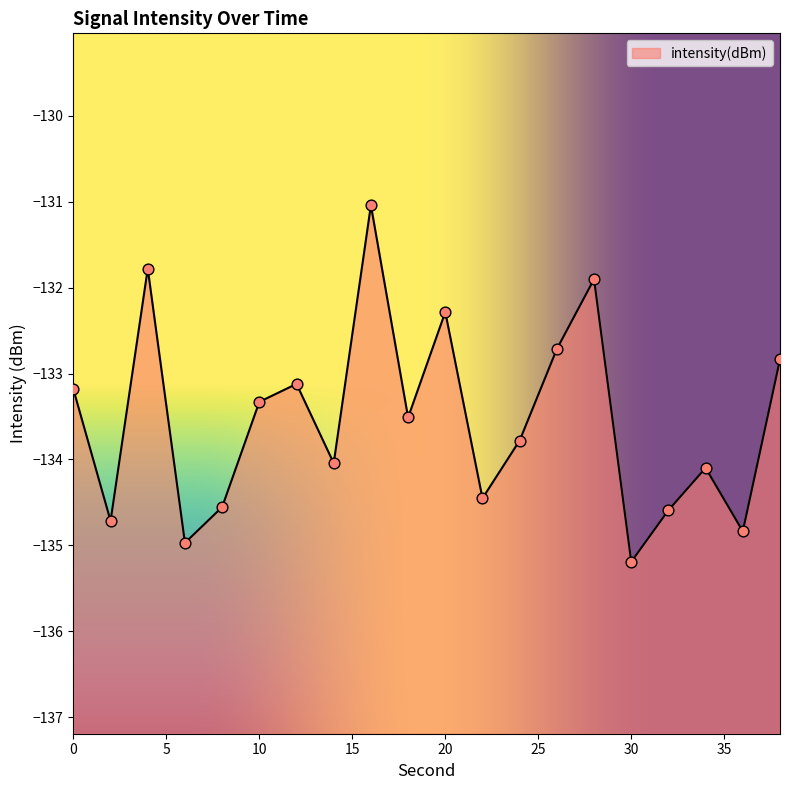

What is the change in value from 6 to 32?

+0.4